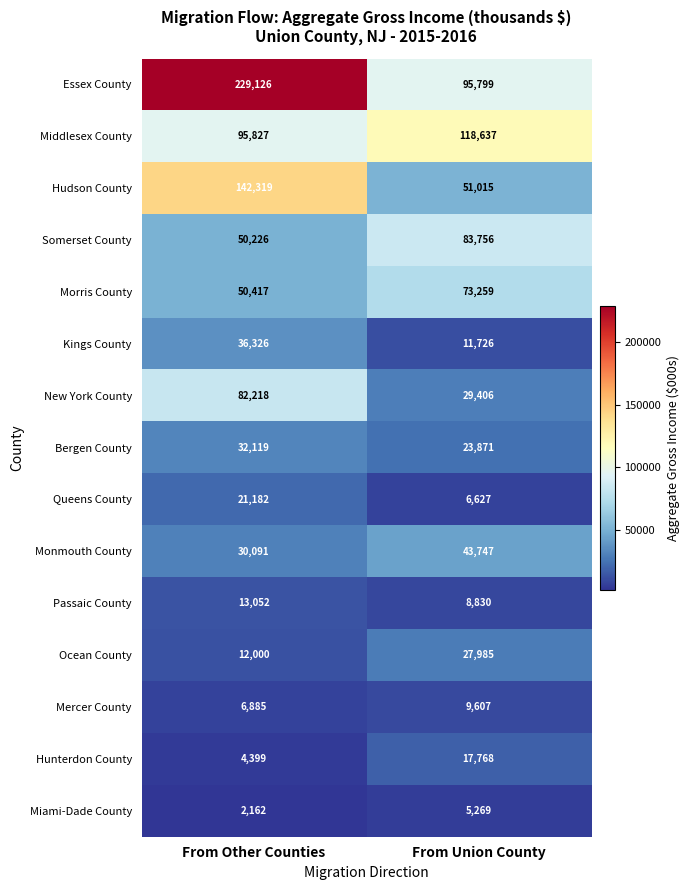

What is the approximate value of New York County at From Other Counties, to the nearest 50?

82200